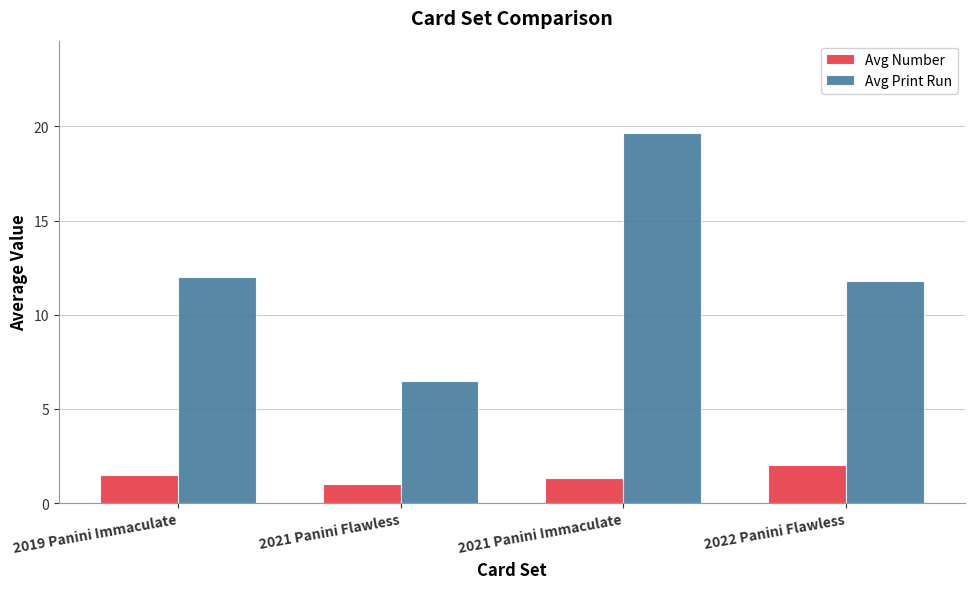

What is the label of the 3rd bar from the right?

2021 Panini Flawless